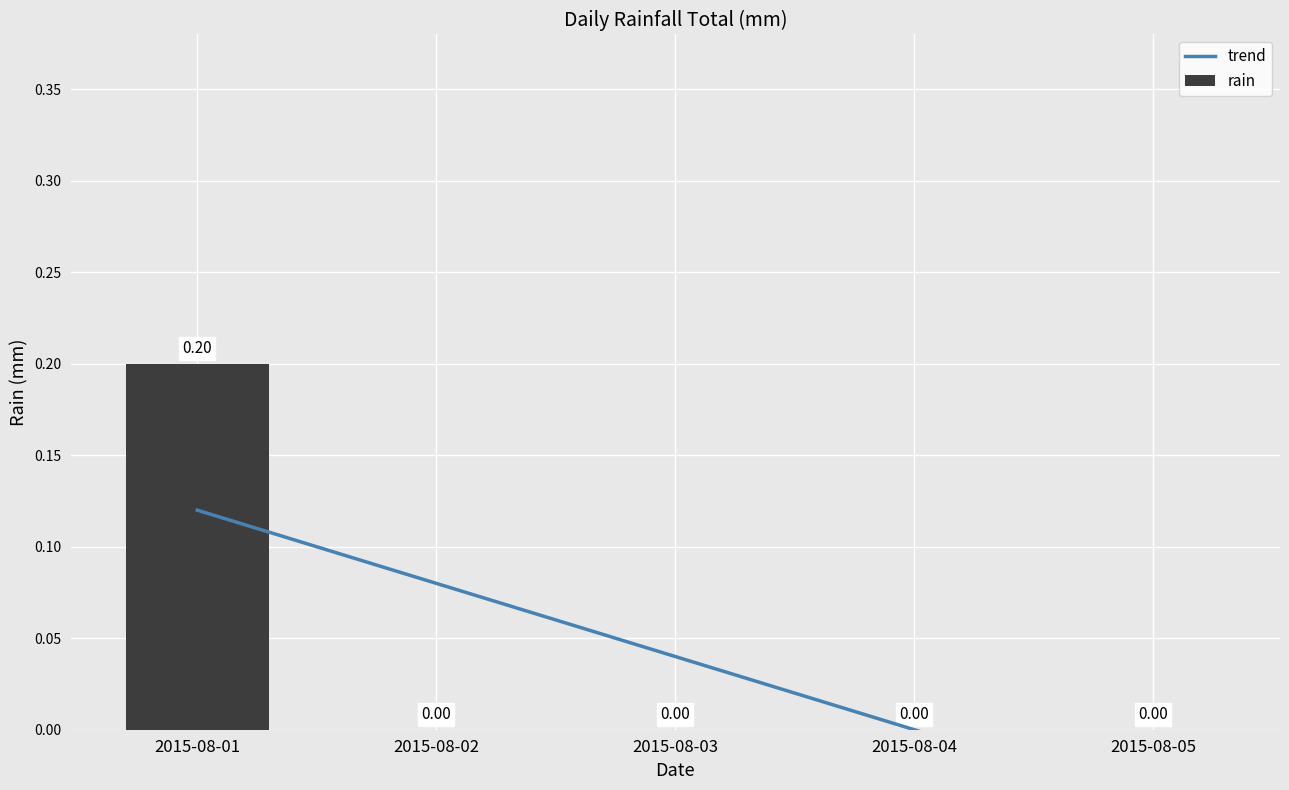

At which label does rain reach its peak?

2015-08-01